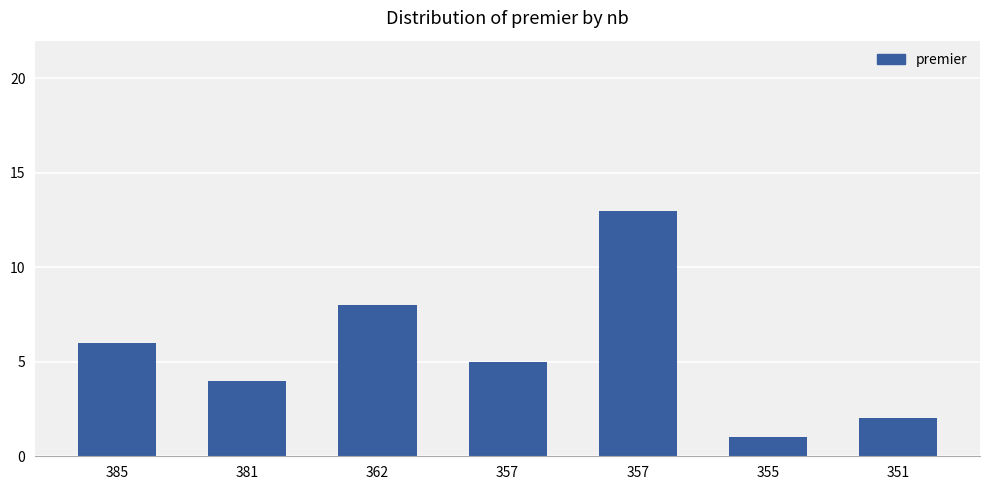

What is the difference between the values at 355 and 381?

3